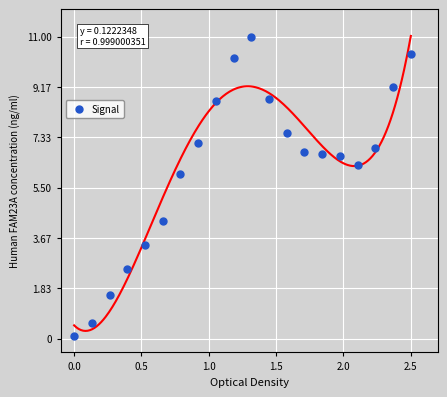

What Y value in the scatter plot is closest to 5?

4.3